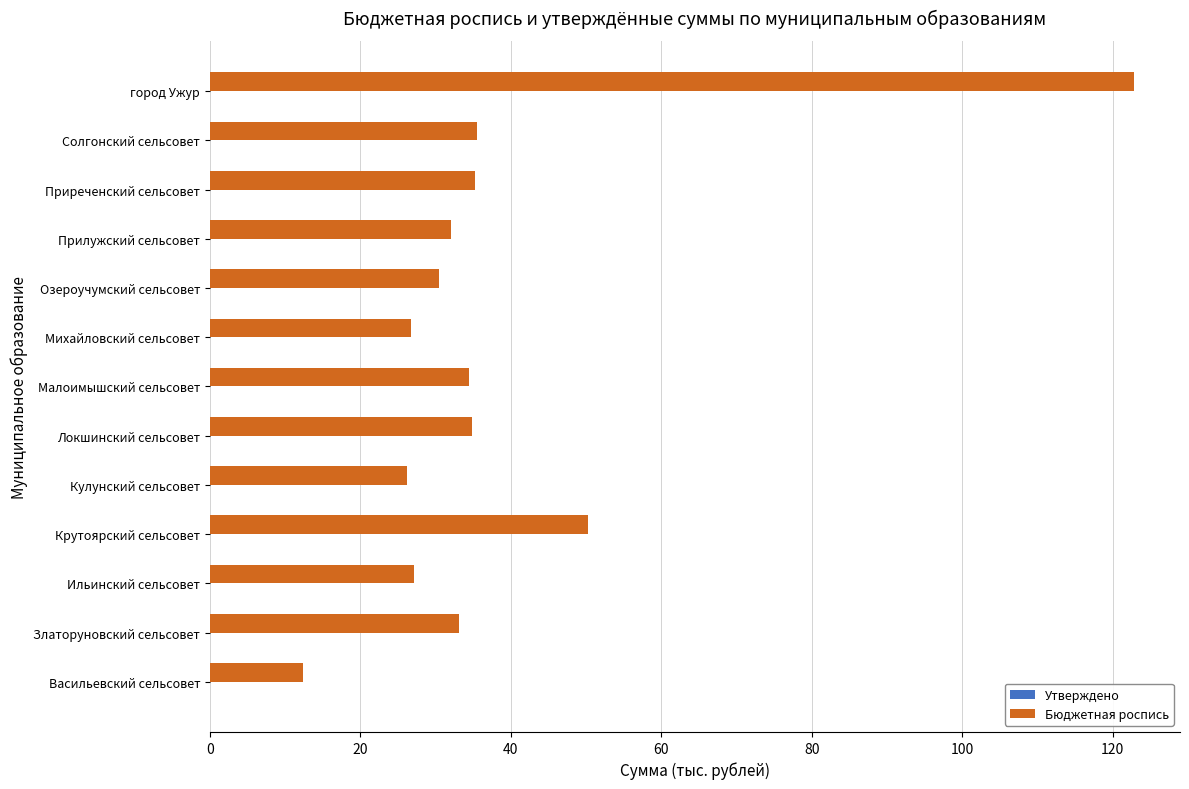

The value at город Ужур is 122.8. True or false?

True